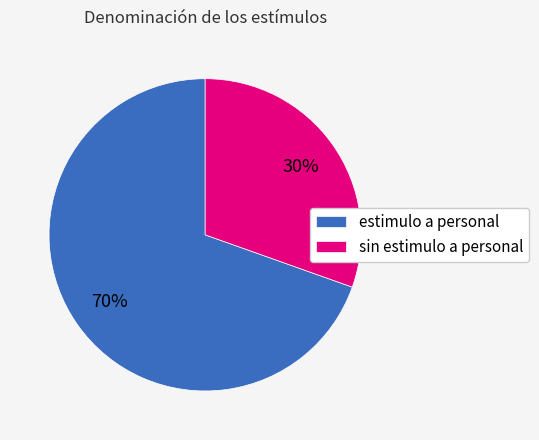

What is the ratio of the value at sin estimulo a personal to the value at estimulo a personal?

0.4